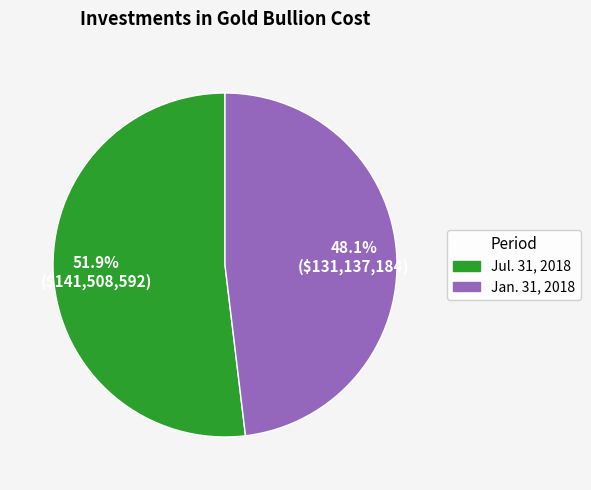

Between Jul. 31, 2018 and Jan. 31, 2018, which is larger?

Jul. 31, 2018